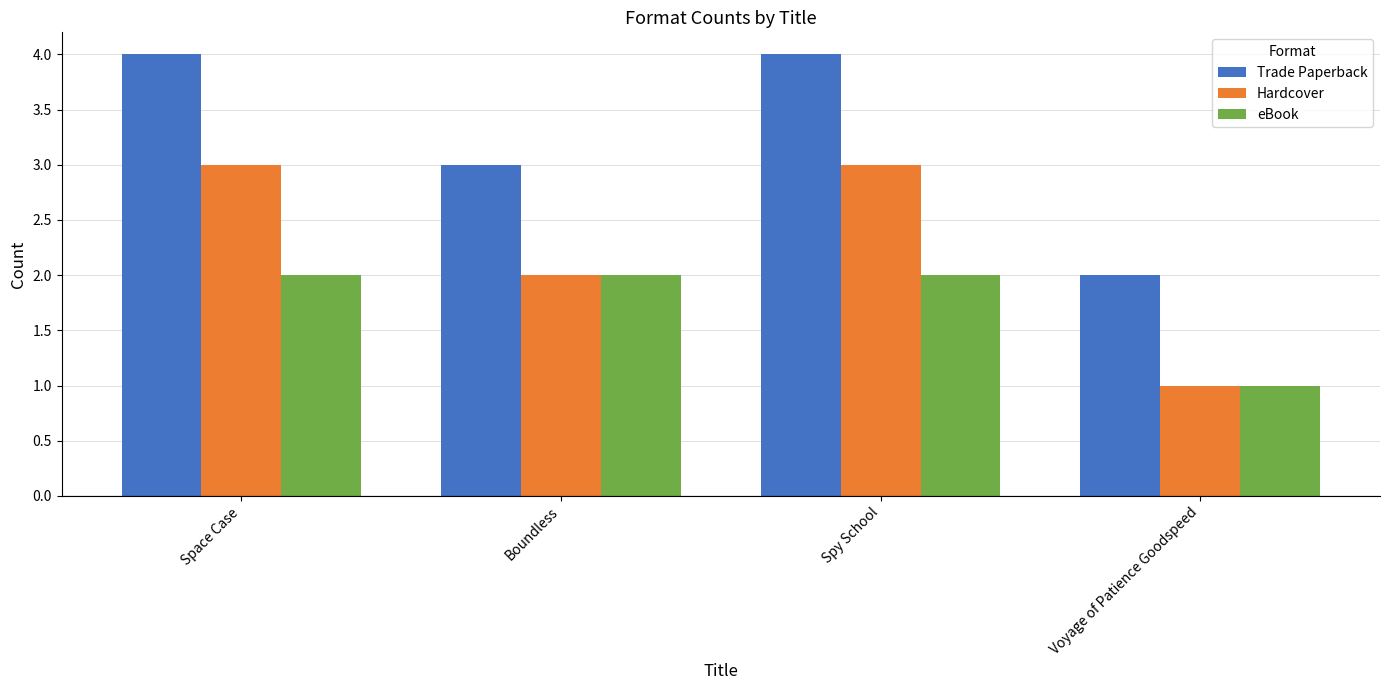

What is the spread (max minus min) of values at Boundless?

1